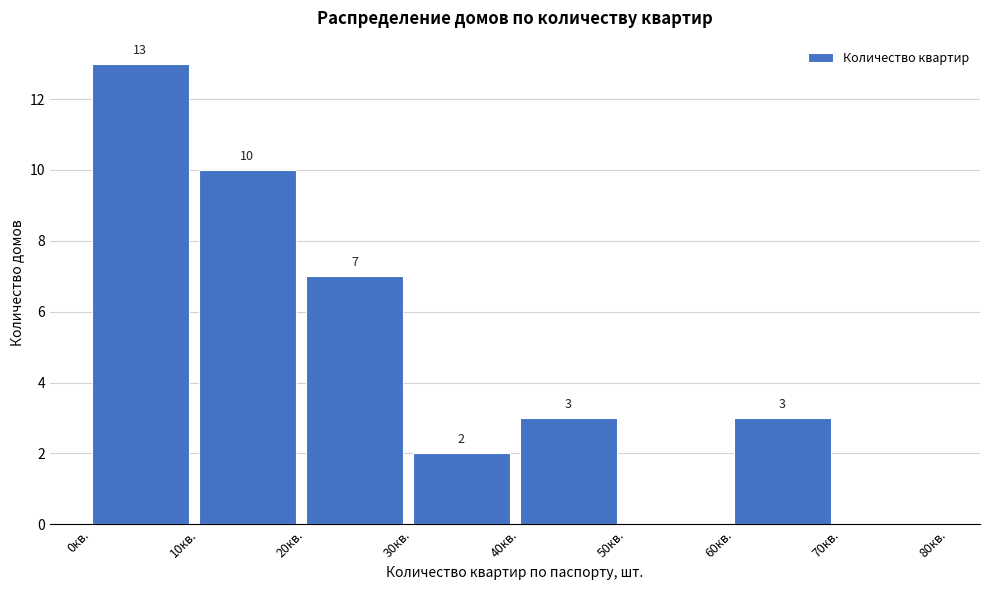

Which range on the x-axis has the tallest bar?

0 to 10